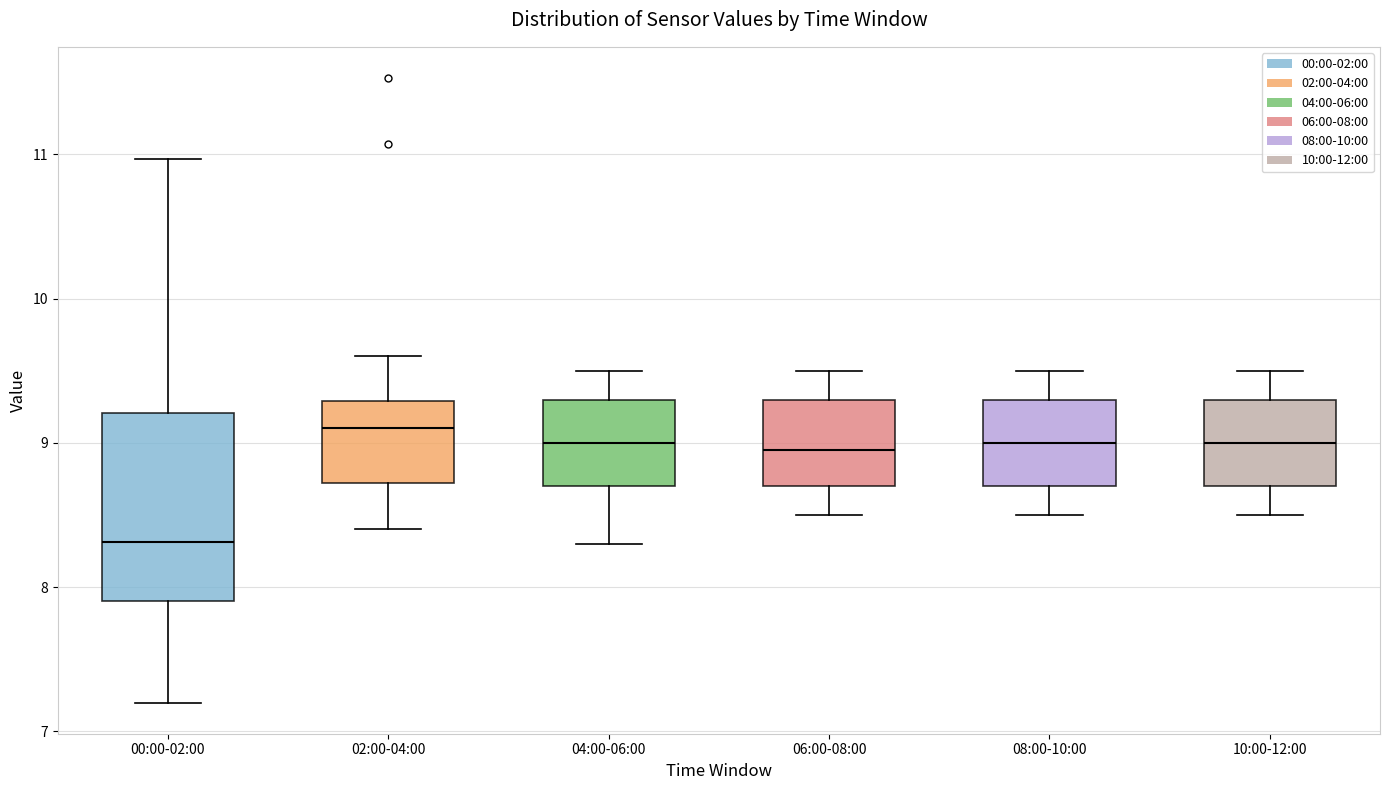

Reading left to right, transcribe this box plot: for each box, give where its median line is, the range the box spans, and where its two whiskers end, as read against the y-axis. The values are not printed on the chart, so give them approximately, as read against the axis.

00:00-02:00: median 8.3, box 7.9 to 9.2, whiskers 7.2 to 11.0
02:00-04:00: median 9.1, box 8.7 to 9.3, whiskers 8.4 to 9.6
04:00-06:00: median 9.0, box 8.7 to 9.3, whiskers 8.3 to 9.5
06:00-08:00: median 9.0, box 8.7 to 9.3, whiskers 8.5 to 9.5
08:00-10:00: median 9.0, box 8.7 to 9.3, whiskers 8.5 to 9.5
10:00-12:00: median 9.0, box 8.7 to 9.3, whiskers 8.5 to 9.5